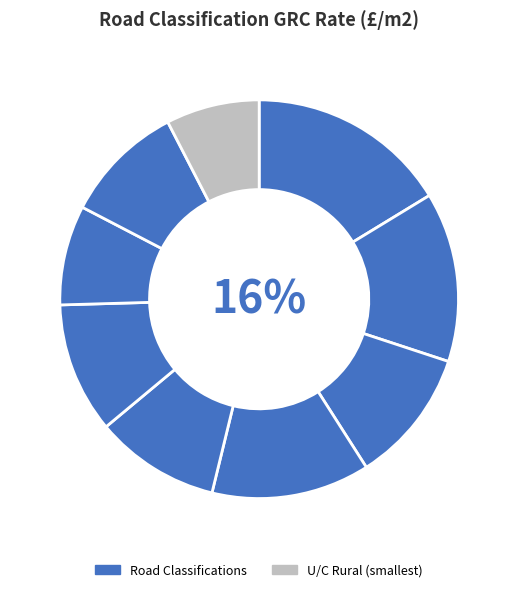

To the nearest percent, what portion does B Rural represent?

10%